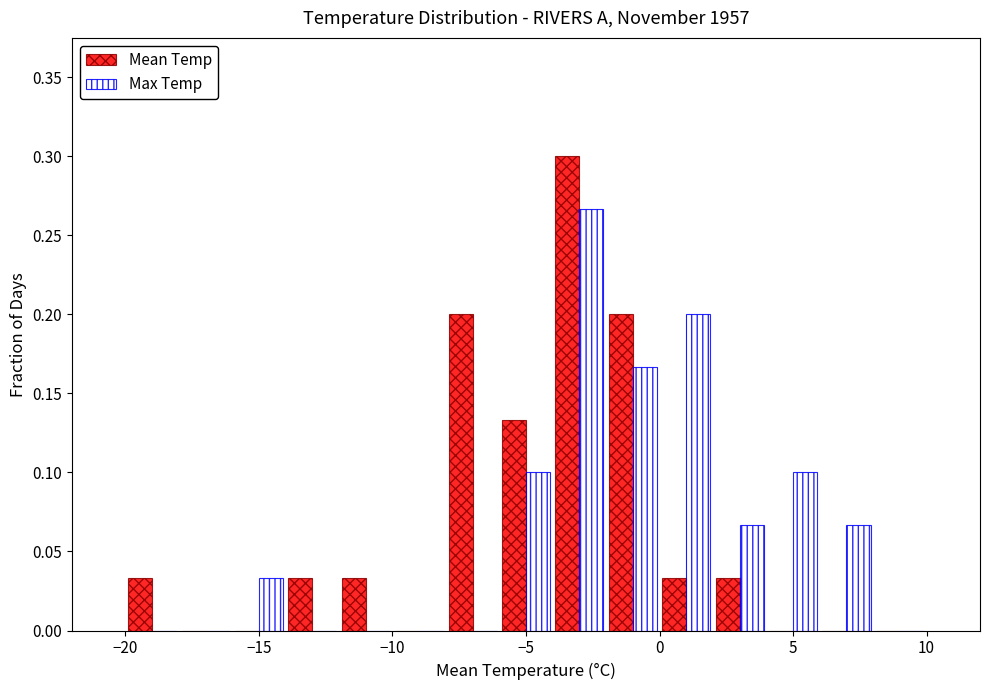

In the Max Temp series, which range on the x-axis has the tallest bar?

-4 to -2